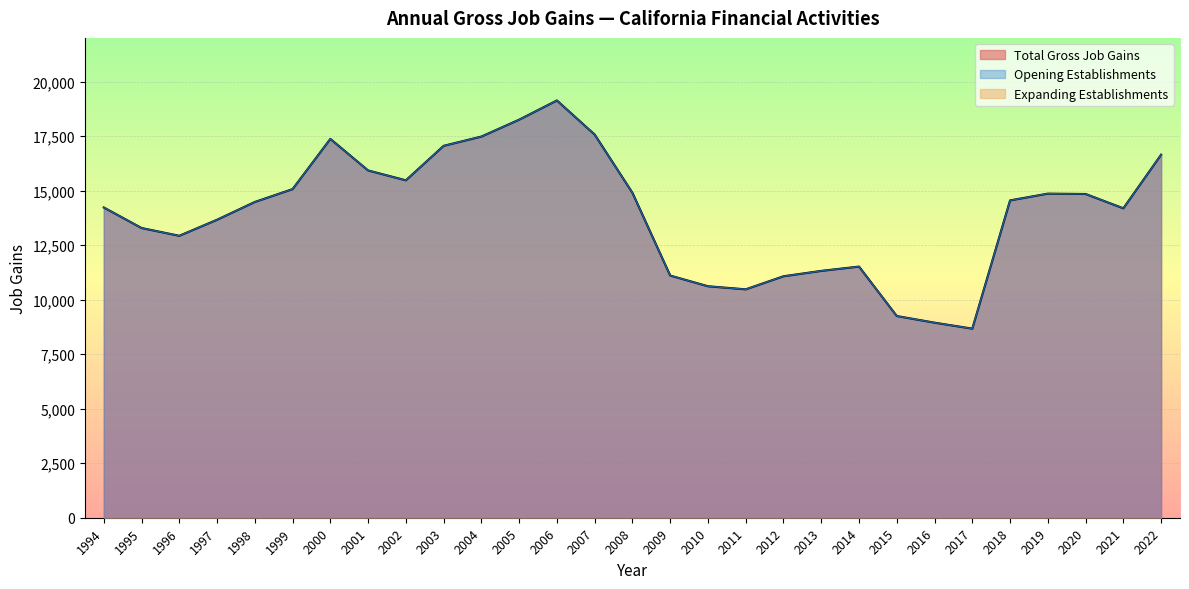

How many values in the Opening Establishments series exceed 14478?

14